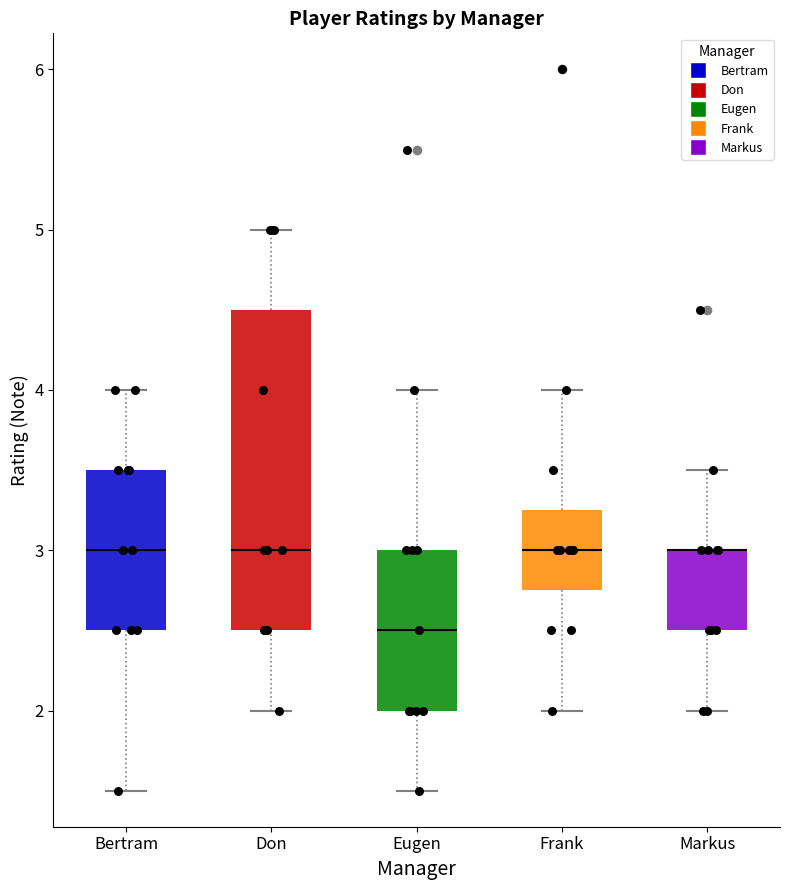

Reading left to right, transcribe this box plot: for each box, give where its median line is, the range the box spans, and where its two whiskers end, as read against the y-axis. The values are not printed on the chart, so give them approximately, as read against the axis.

Bertram: median 3.0, box 2.5 to 3.5, whiskers 1.5 to 4.0
Don: median 3.0, box 2.5 to 4.5, whiskers 2.0 to 5.0
Eugen: median 2.5, box 2.0 to 3.0, whiskers 1.5 to 4.0
Frank: median 3.0, box 2.8 to 3.3, whiskers 2.0 to 4.0
Markus: median 3.0 (drawn on the box's upper edge), box 2.5 to 3.0, whiskers 2.0 to 3.5